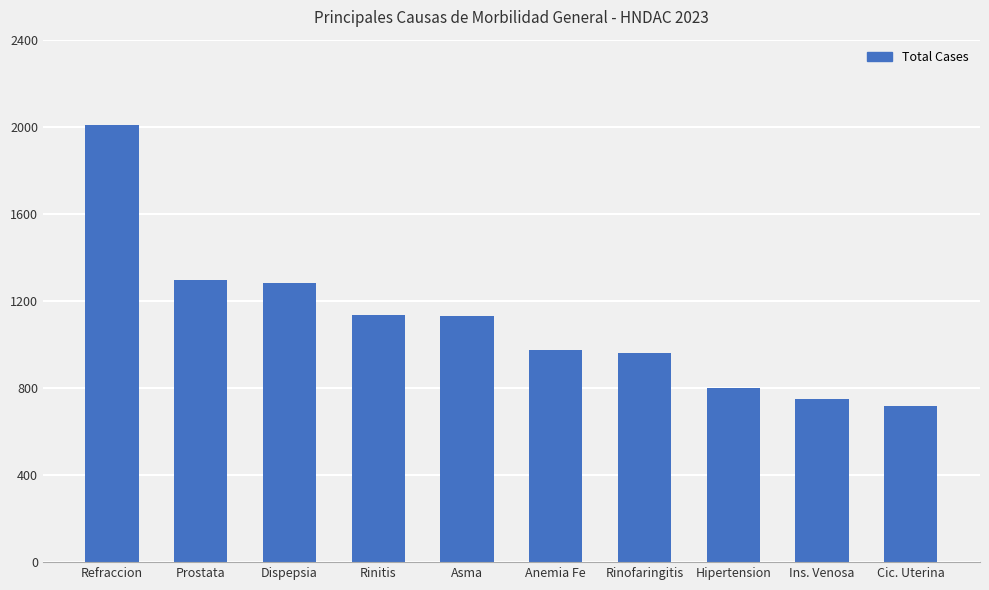

What is the label of the 7th bar from the right?

Rinitis